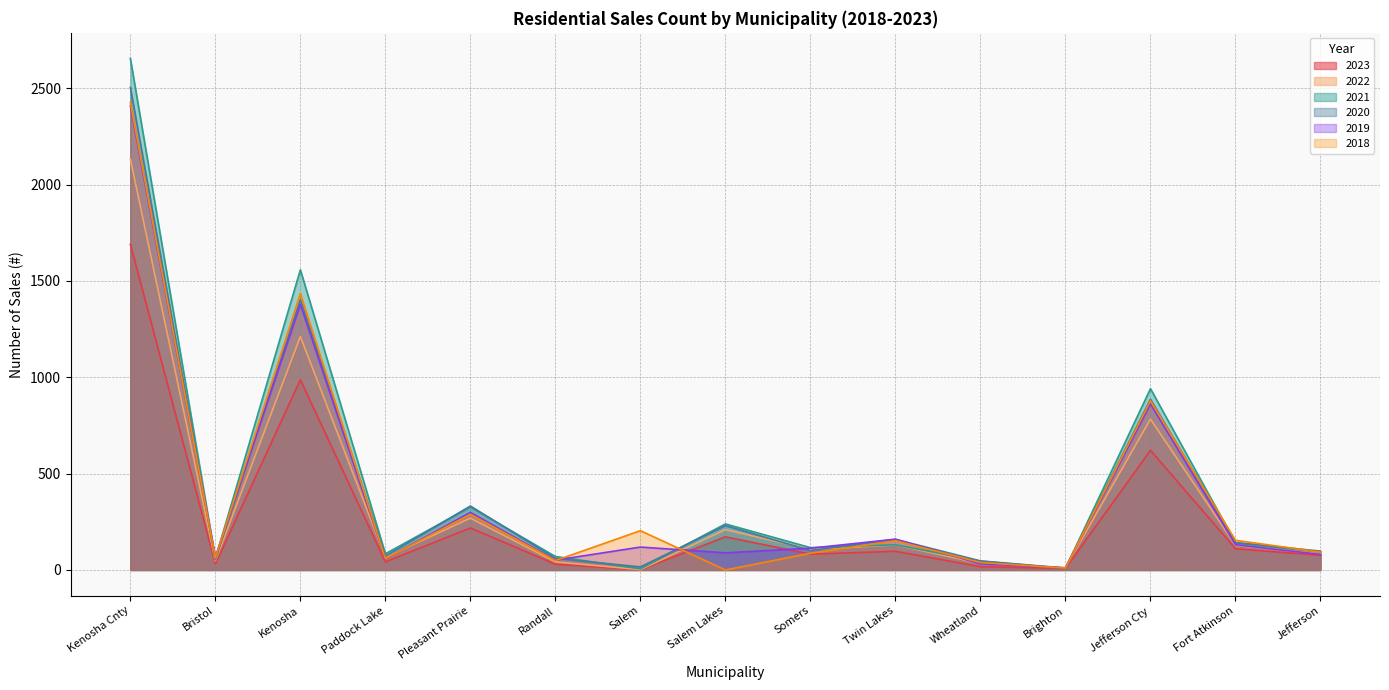

What is the label of the 12th point from the left?

Brighton